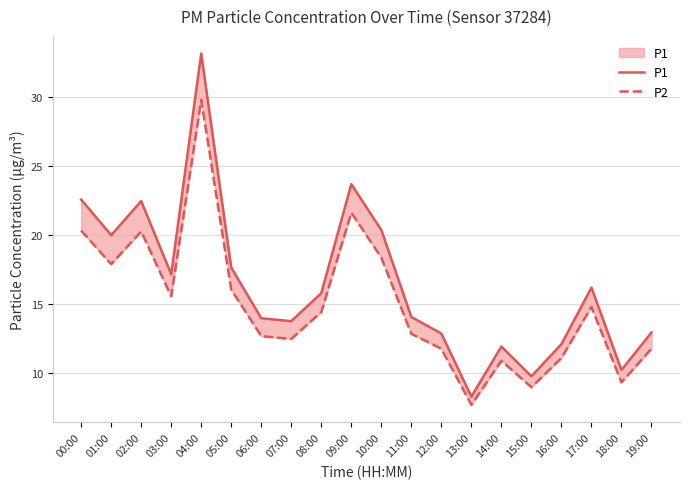

How many data points in P1 are less than 15?

10